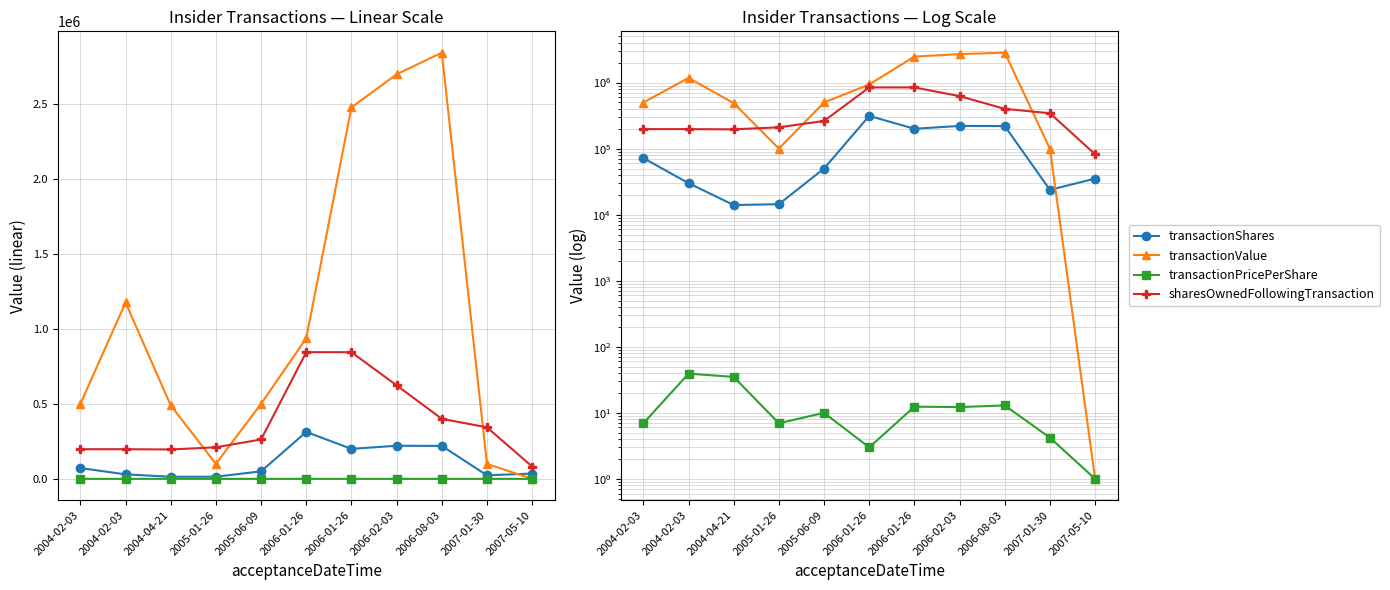

True or false: transactionPricePerShare and transactionShares cross at least once.

False